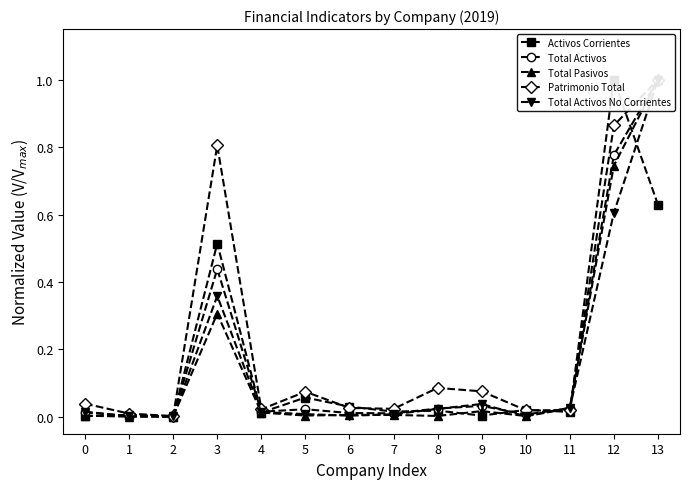

After their last crossing, which series has the higher values: Total Activos No Corrientes or Total Activos?

Total Activos